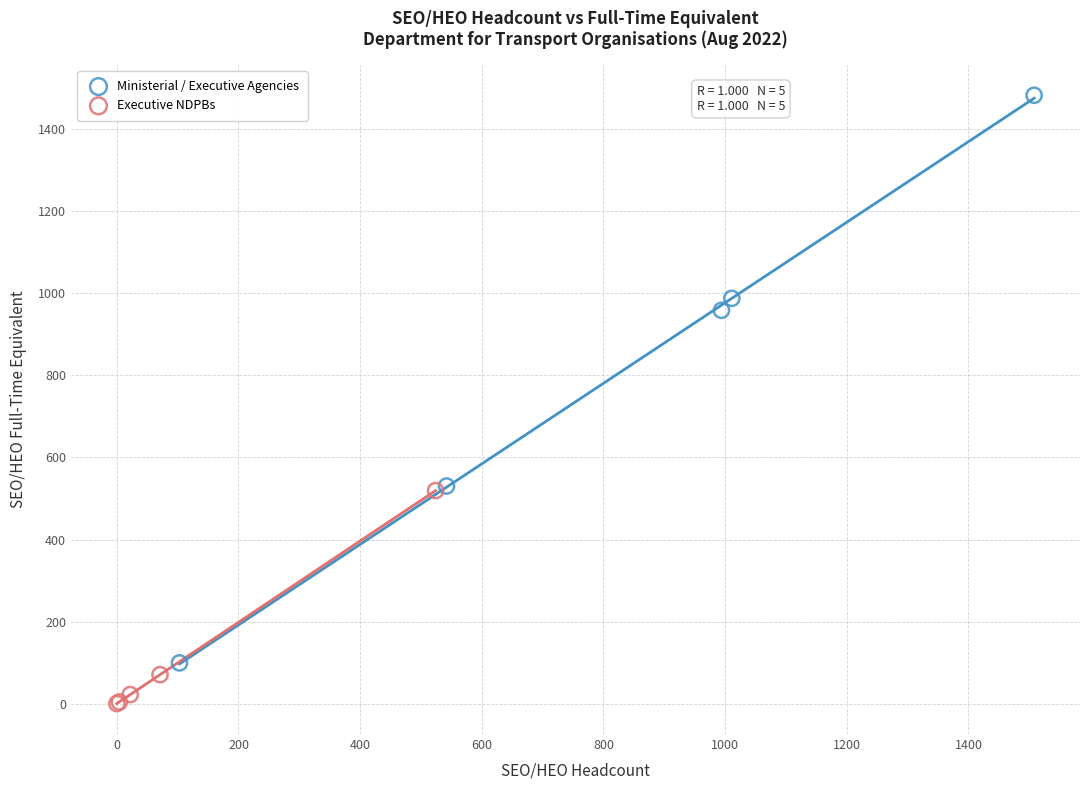

What are all the series names shown in the legend?

Ministerial / Executive Agencies, Executive NDPBs